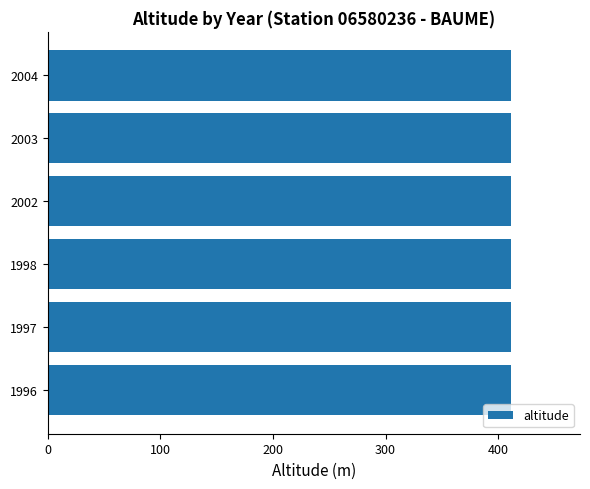

Which has a higher value, 2002 or 2003?

2002